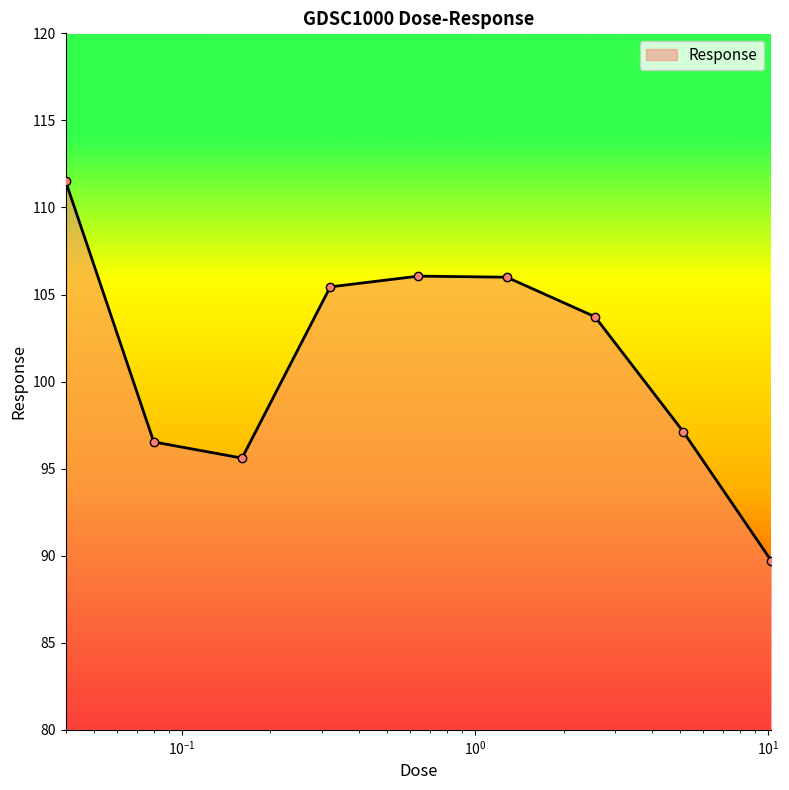

What is the average value?

101.3